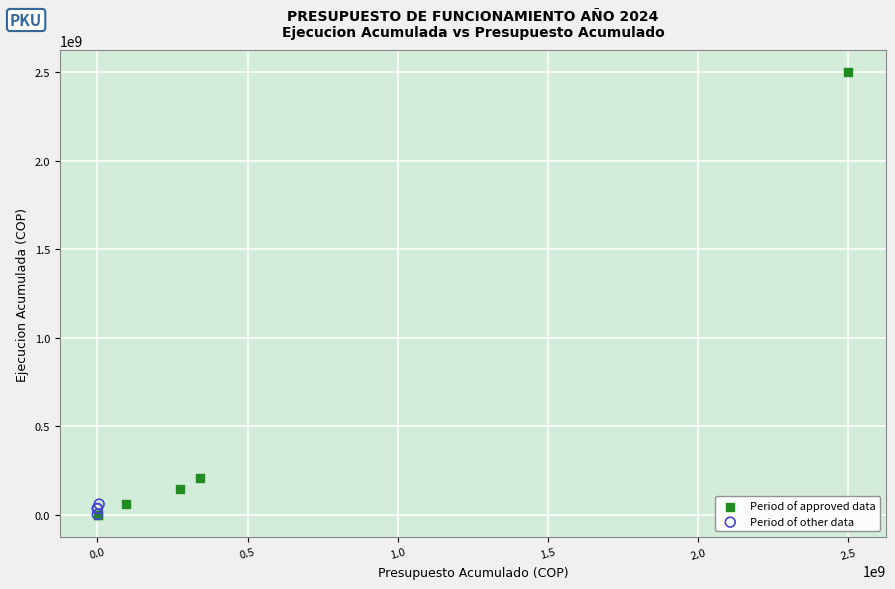

Which series reaches the maximum Y coordinate?

Period of approved data